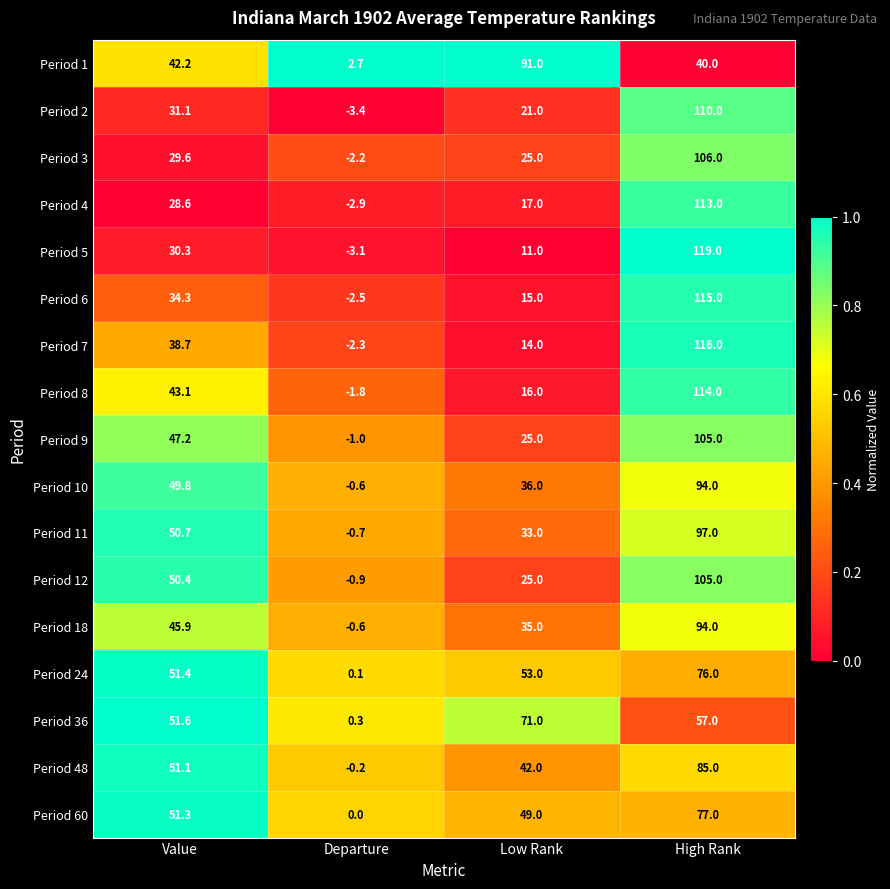

How many distinct data groups are displayed?

17